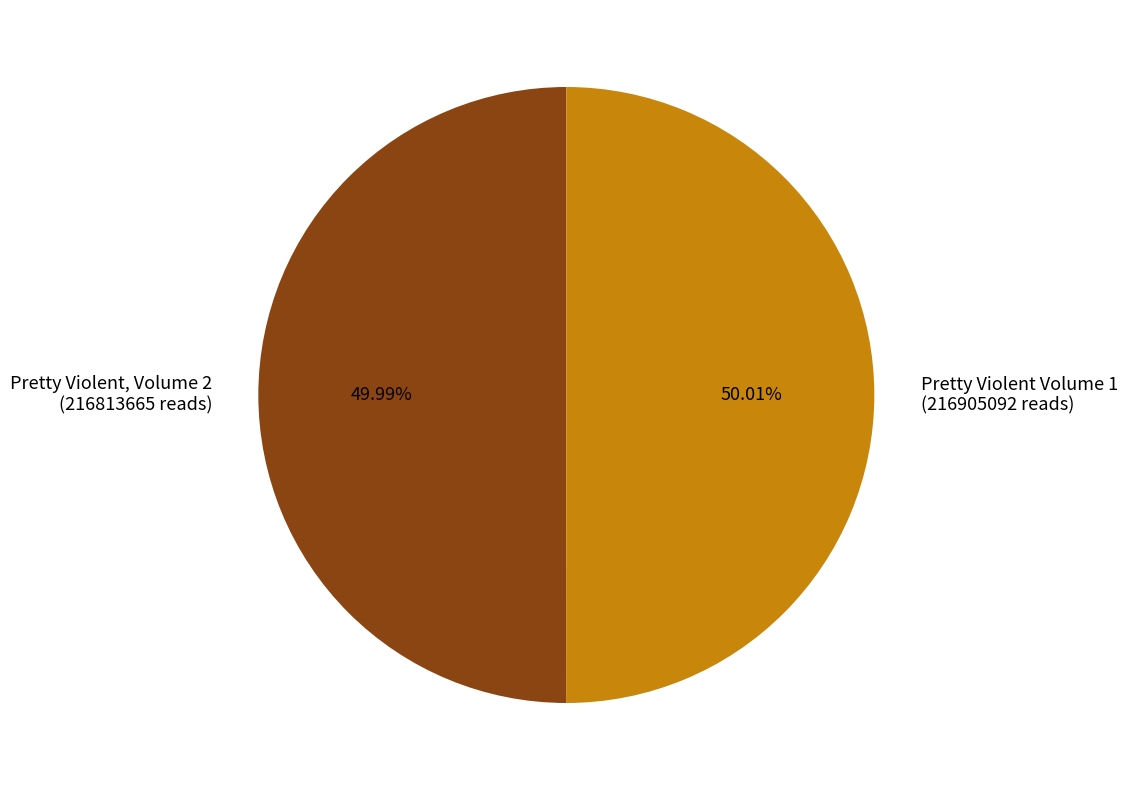

Is the sum of Pretty Violent Volume 1 (216905092 reads) and Pretty Violent, Volume 2 (216813665 reads) greater than half?

Yes